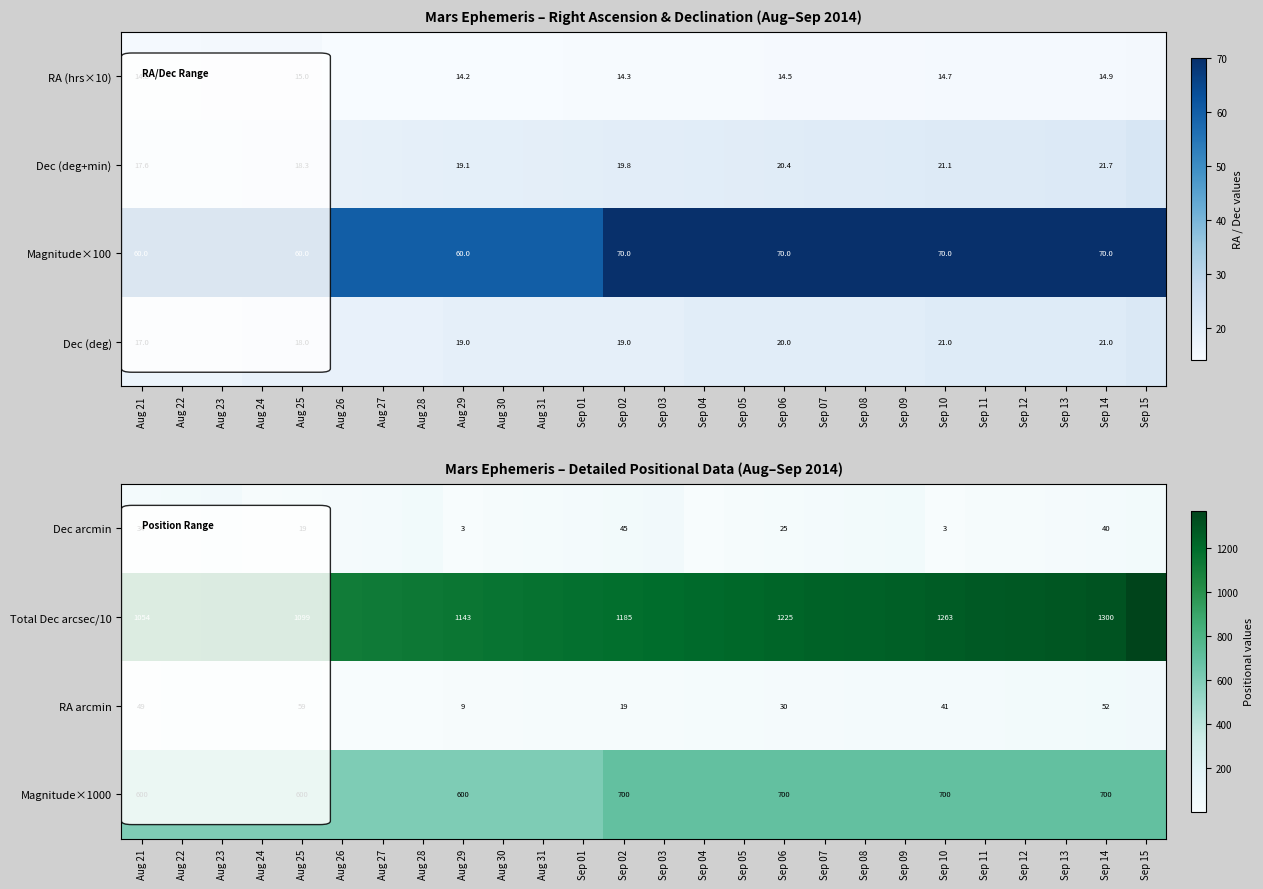

True or false: Magnitude×1000 has a value of 251 at Aug 25.

False